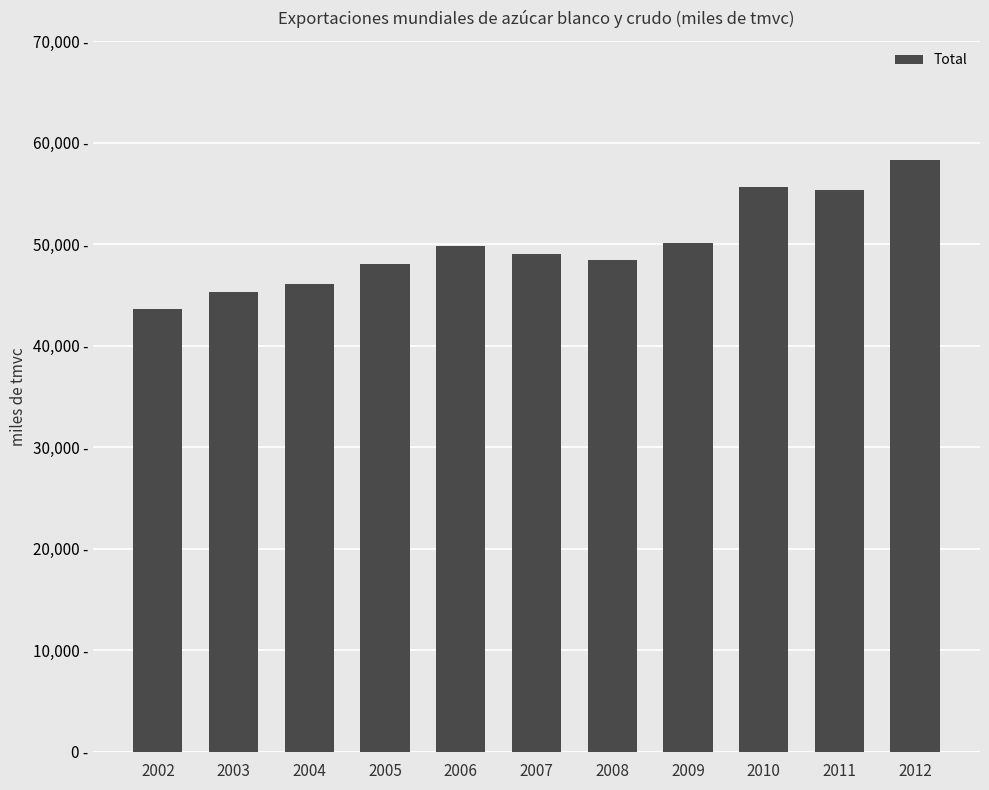

List the labels in order of value, largest first.

2012, 2010, 2011, 2009, 2006, 2007, 2008, 2005, 2004, 2003, 2002